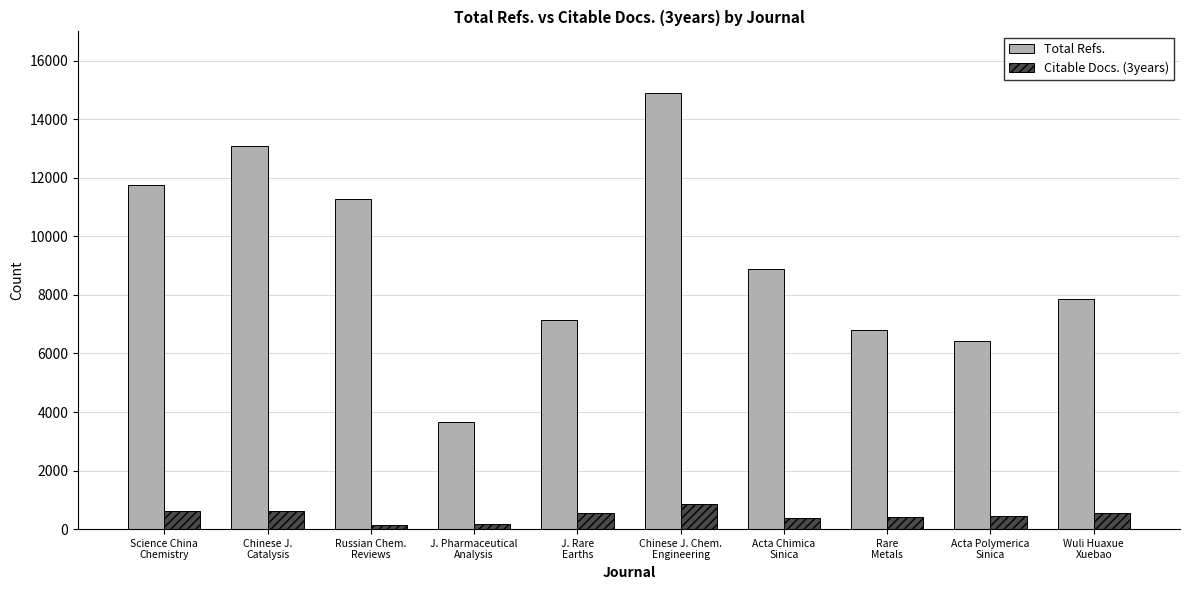

Rank the series by their maximum value, from lowest to highest.

Citable Docs. (3years), Total Refs.